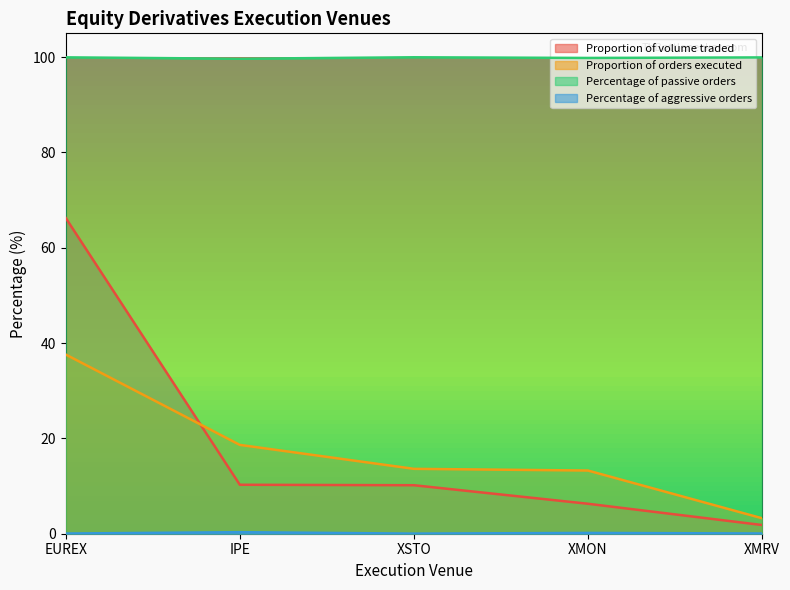

What is the total value across all series at IPE?

128.9